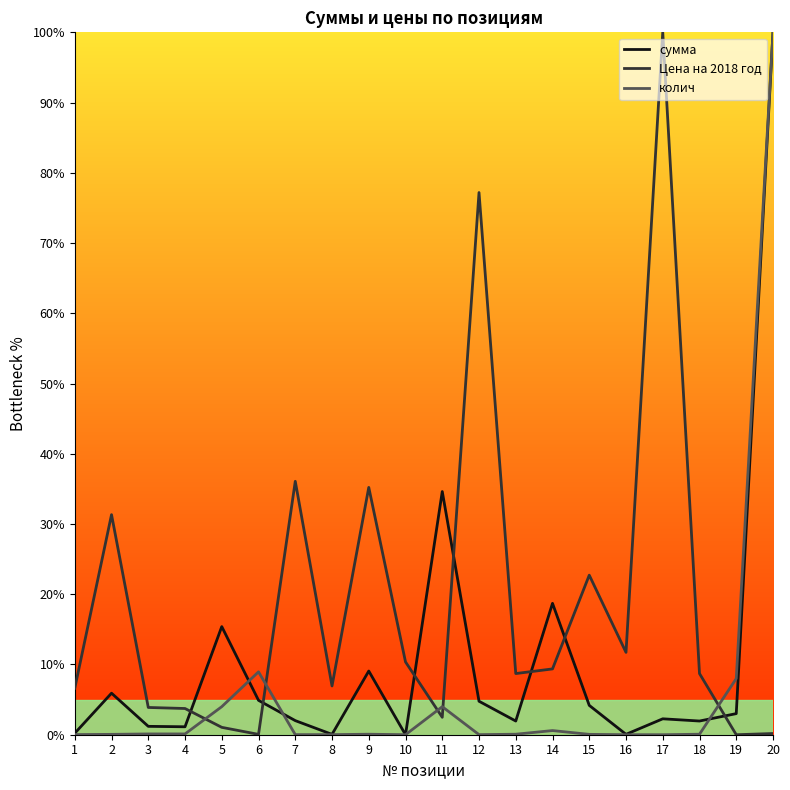

Is this an area chart (filled region under the line)?

No